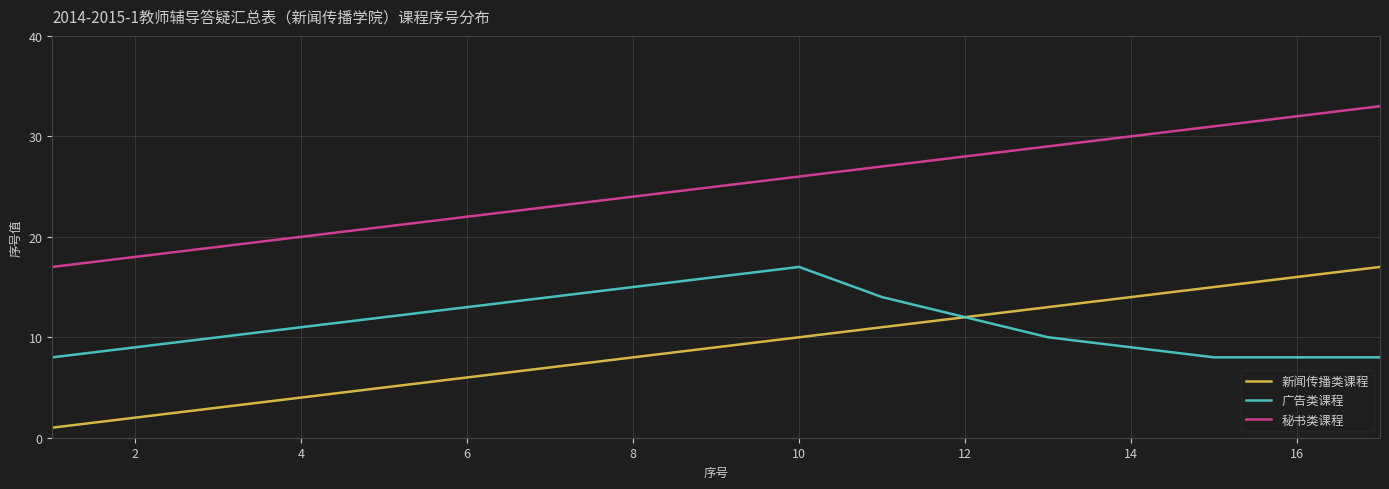

Which series has the largest total across all categories?

秘书类课程